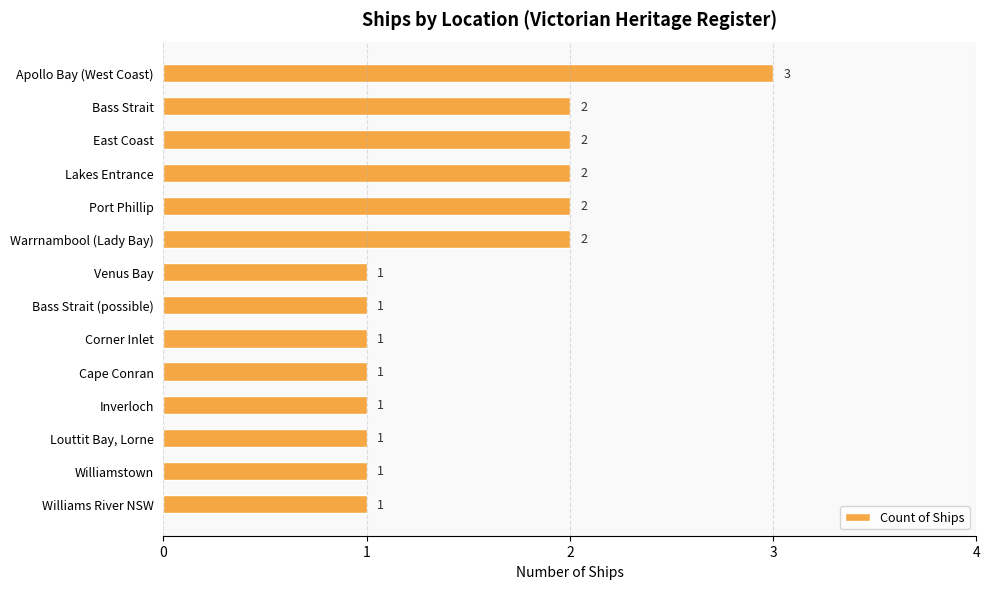

What is the difference between the maximum and minimum values?

2